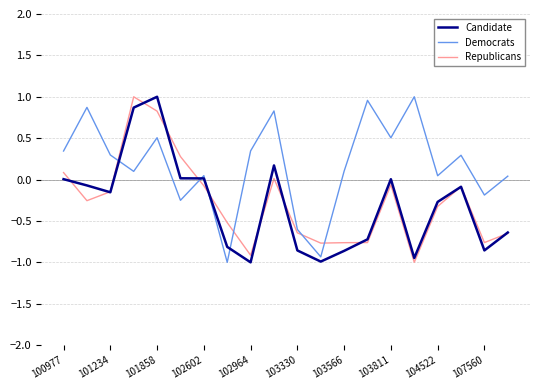

Which series has the largest total across all categories?

Democrats